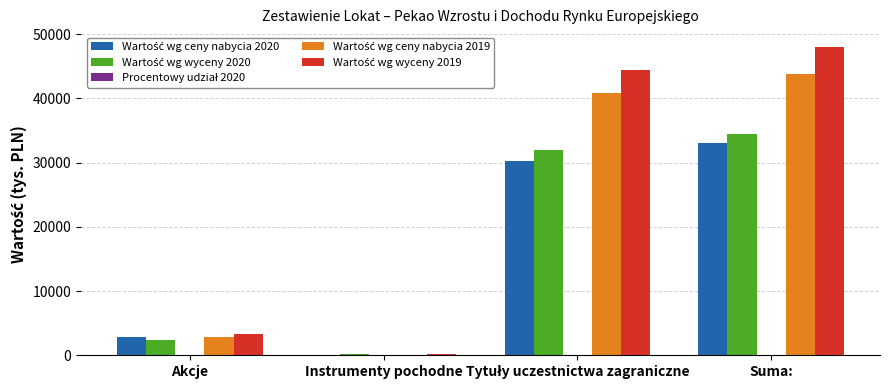

Which category has the highest value across all series?

Suma: